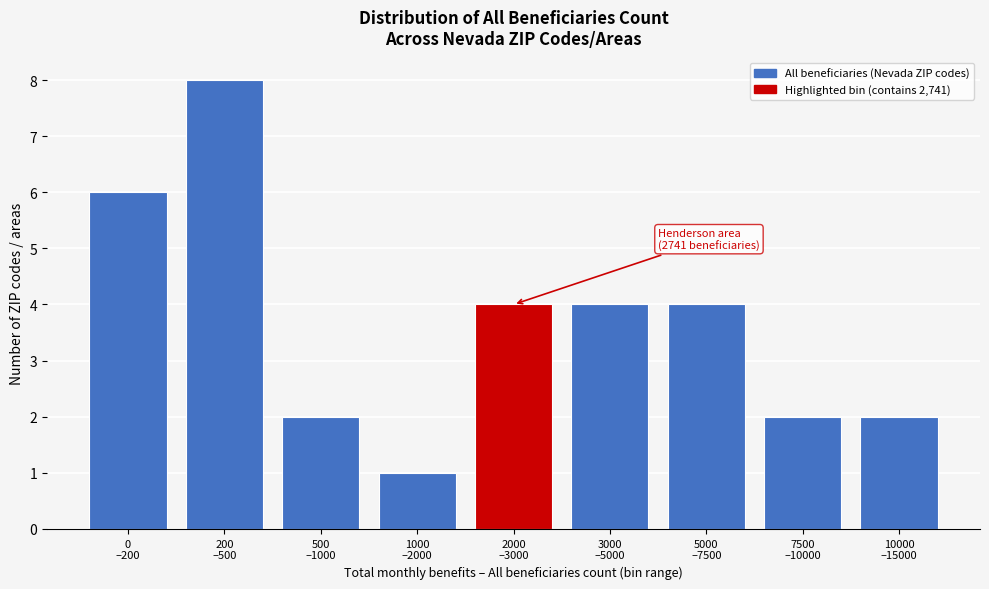

Reading right to left, transcribe all the data shown in this chart.

2	2	4	4	4	1	2	8	6